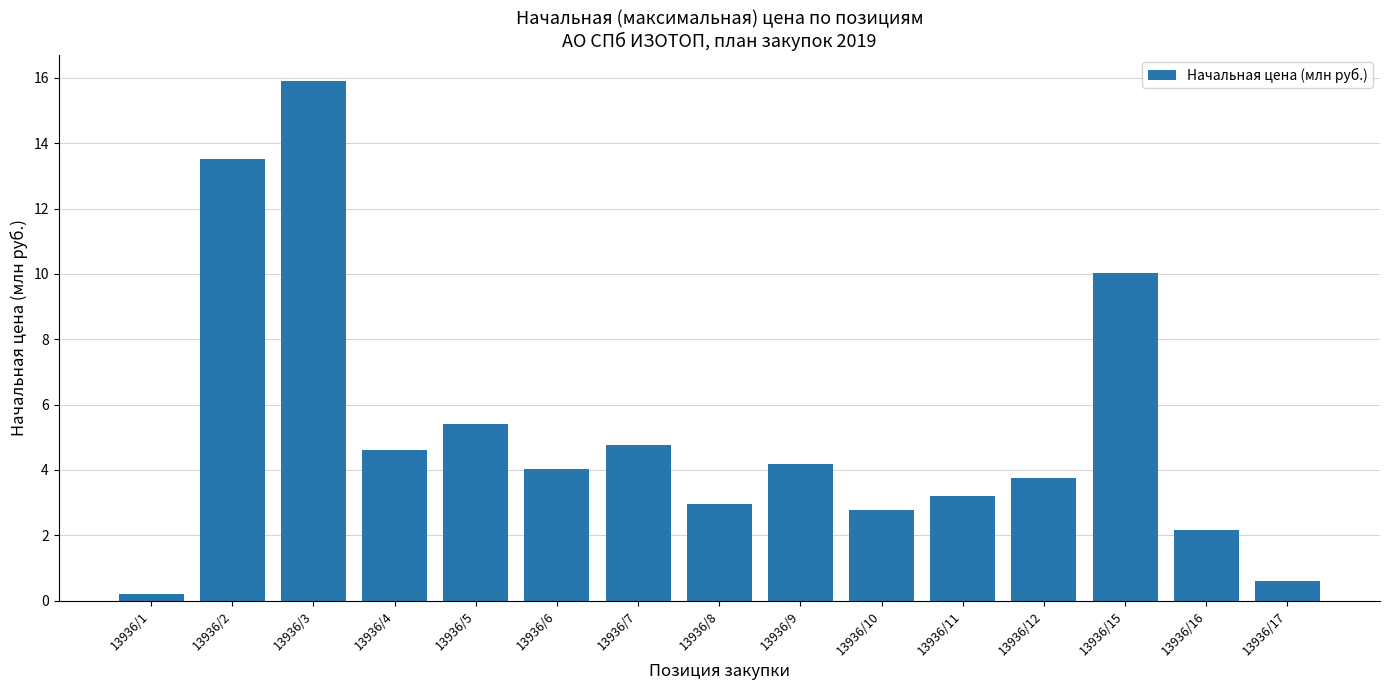

Approximately how many times larger is the value at 13936/6 compared to 13936/3?

0.3